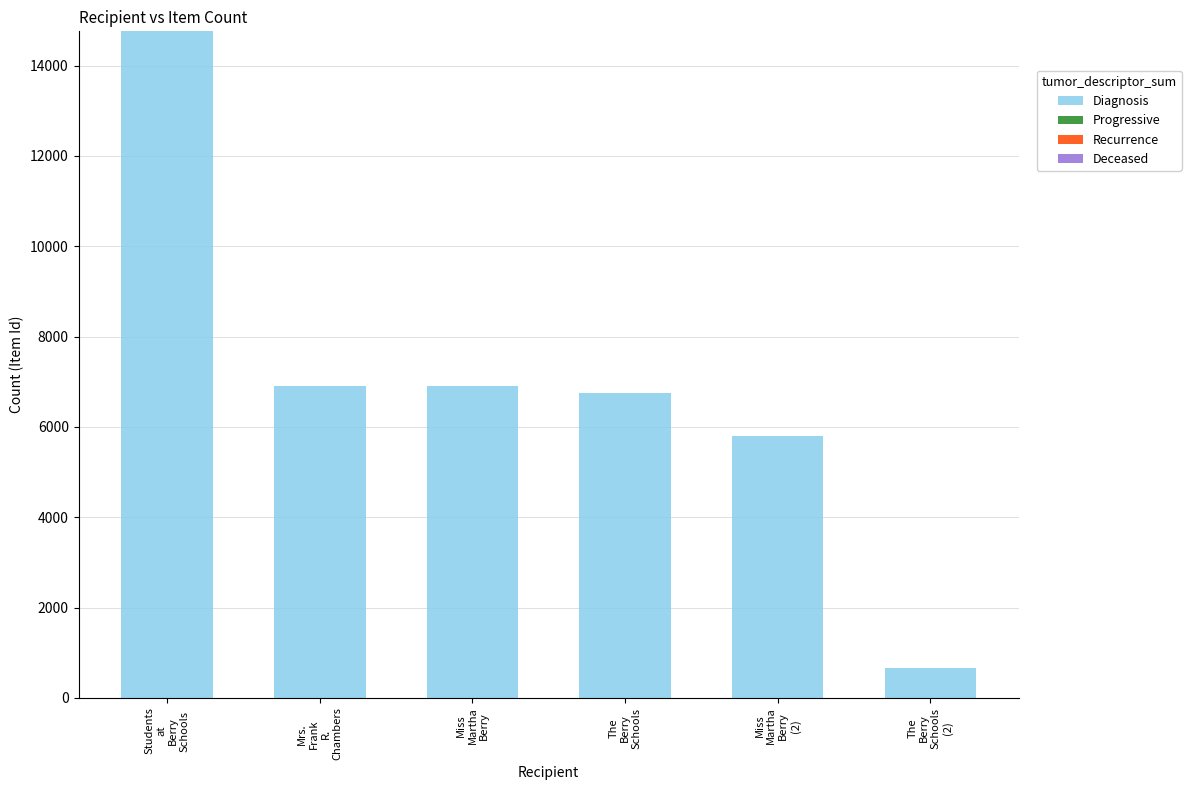

Which label corresponds to the smallest value in the chart?

The
Berry
Schools
(2)